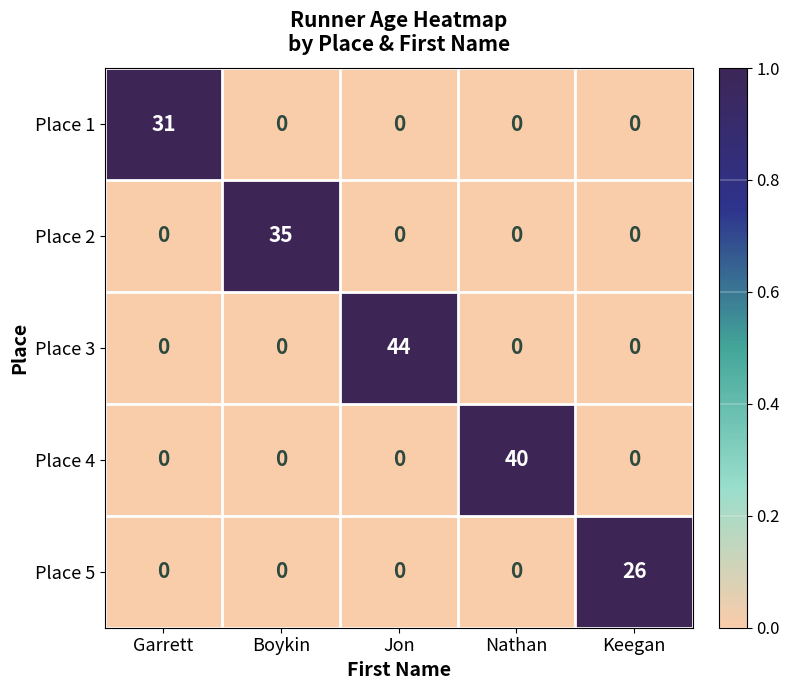

Rank the series by their maximum value, from lowest to highest.

Place 5, Place 1, Place 2, Place 4, Place 3